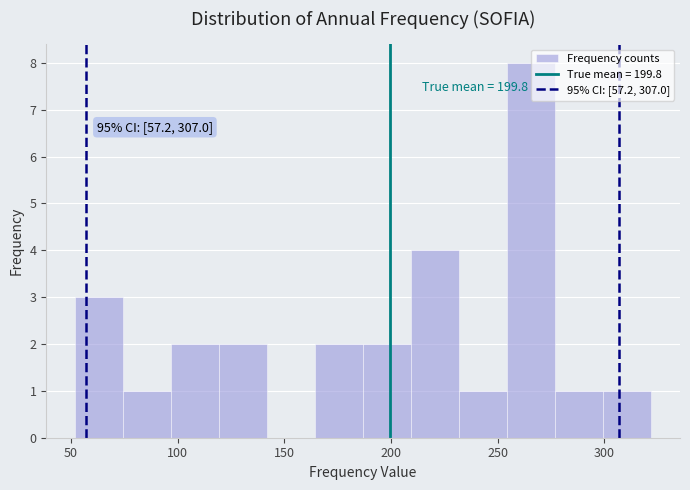

Over which range of the x-axis is the bar tallest?

254.5 to 277.0